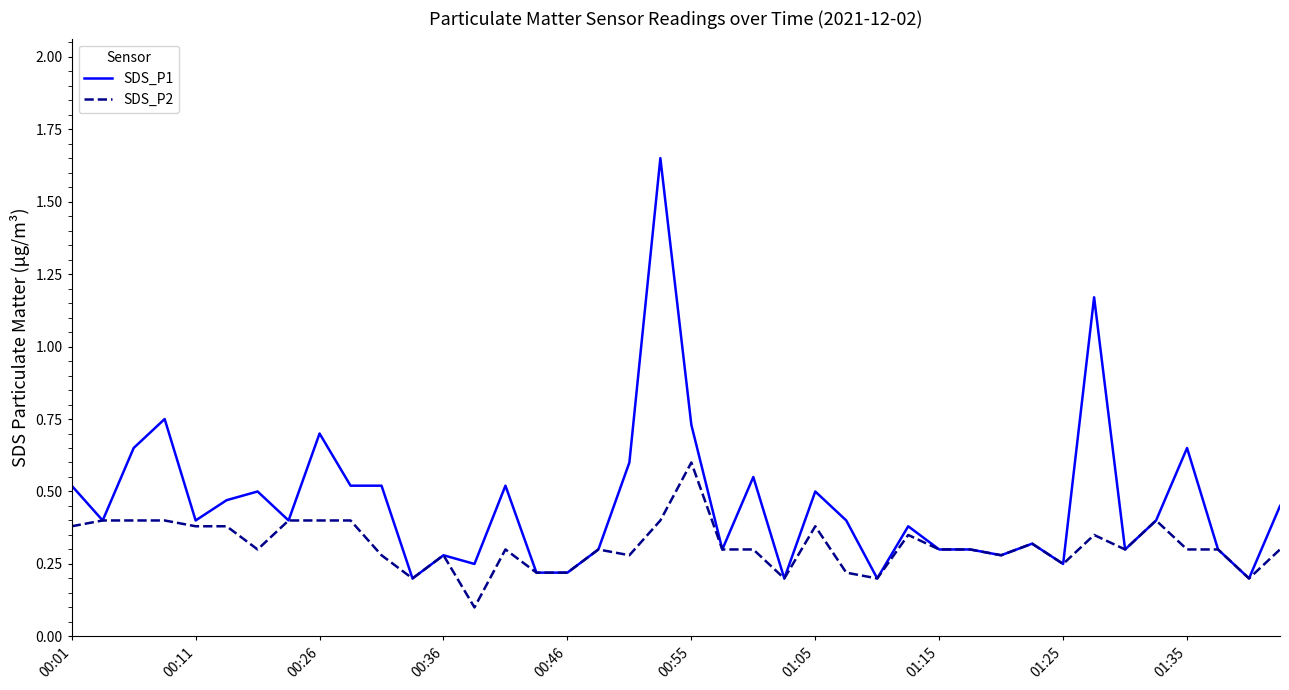

Rank the series by their average value, from highest to lowest.

SDS_P1, SDS_P2